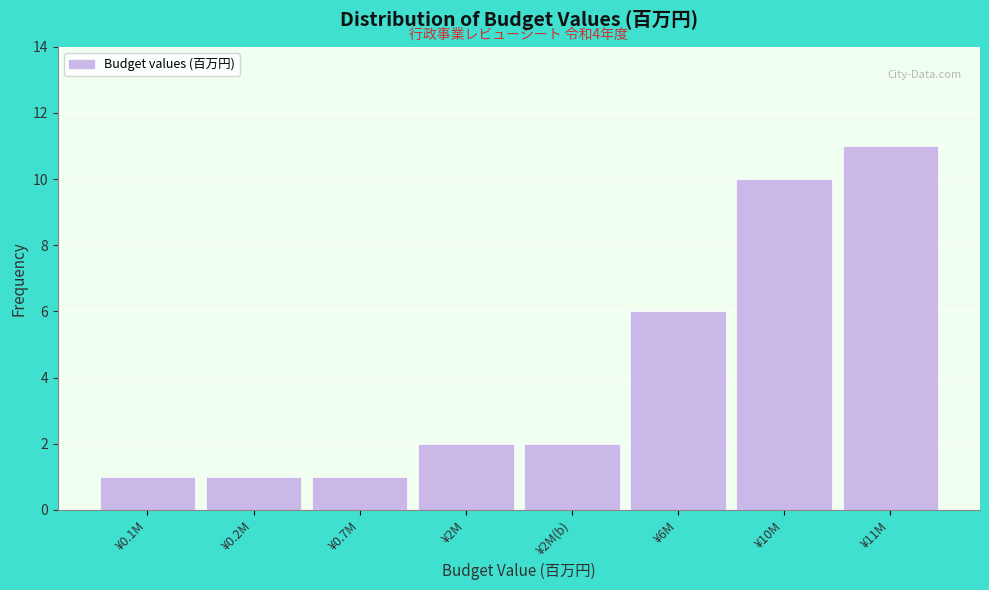

Reading left to right, transcribe all the data shown in this chart.

¥0.1M=1	¥0.2M=1	¥0.7M=1	¥2M=2	¥2M(b)=2	¥6M=6	¥10M=10	¥11M=11